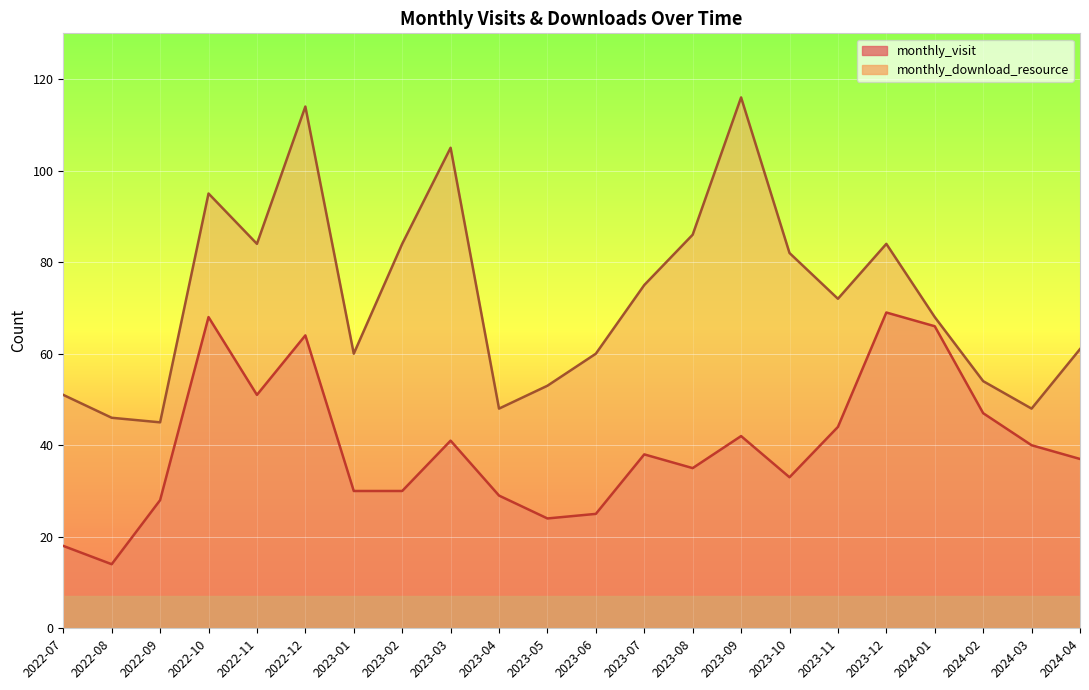

Which series has the widest spread of values?

monthly_download_resource